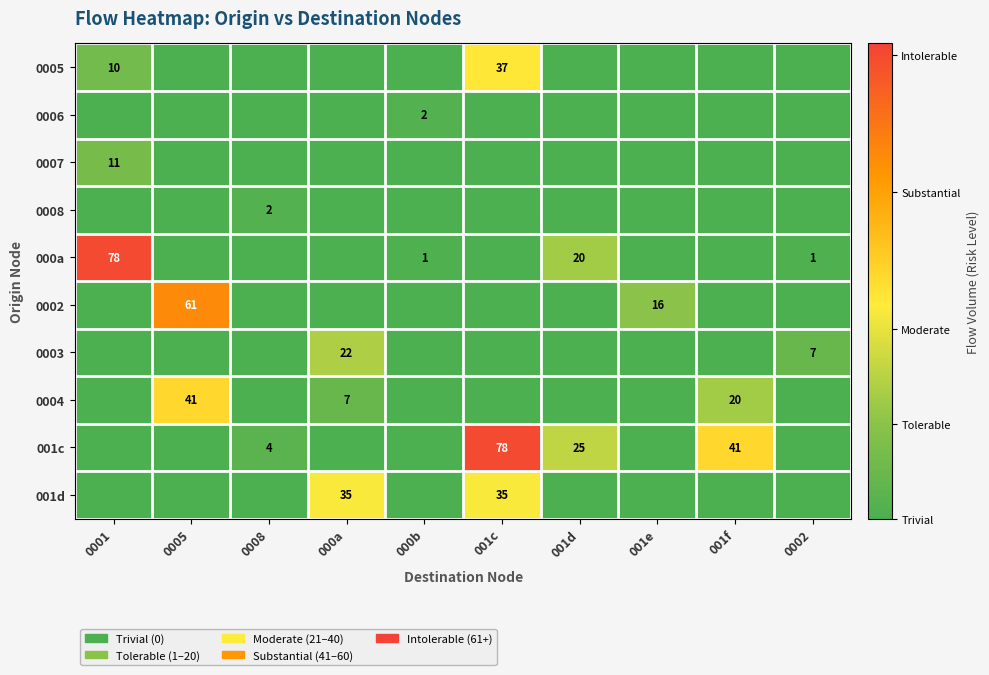

The value of 0003 at 000a is 22. True or false?

True